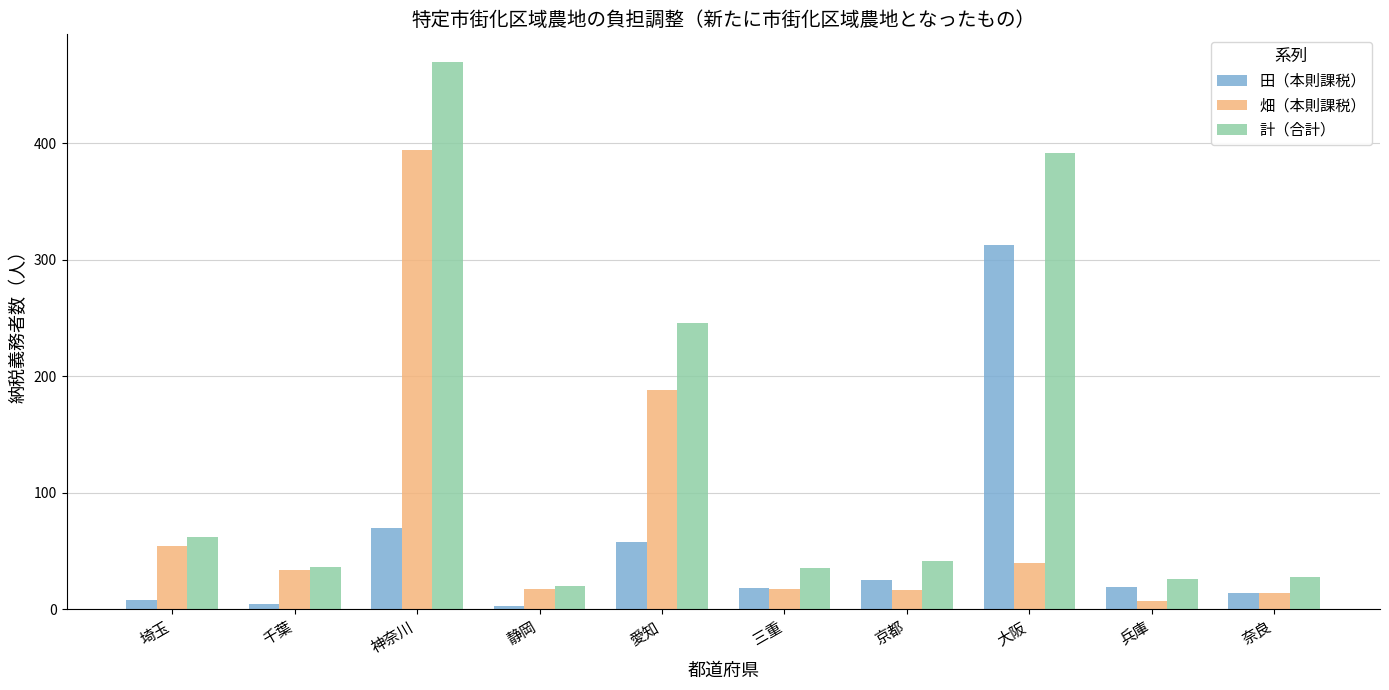

Which label corresponds to the largest value in the chart?

神奈川